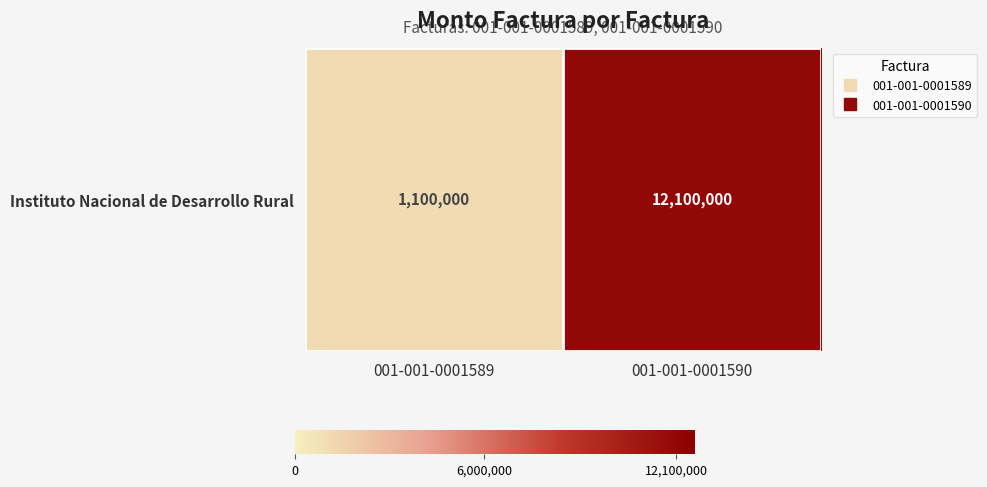

At which category does the chart reach its minimum across all series?

001-001-0001589